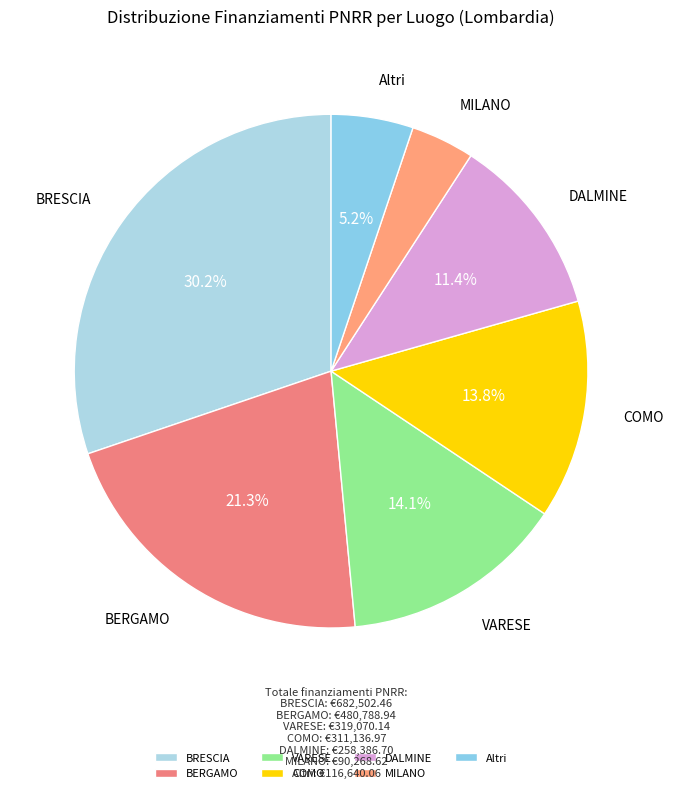

Which has a higher value, MILANO or DALMINE?

DALMINE